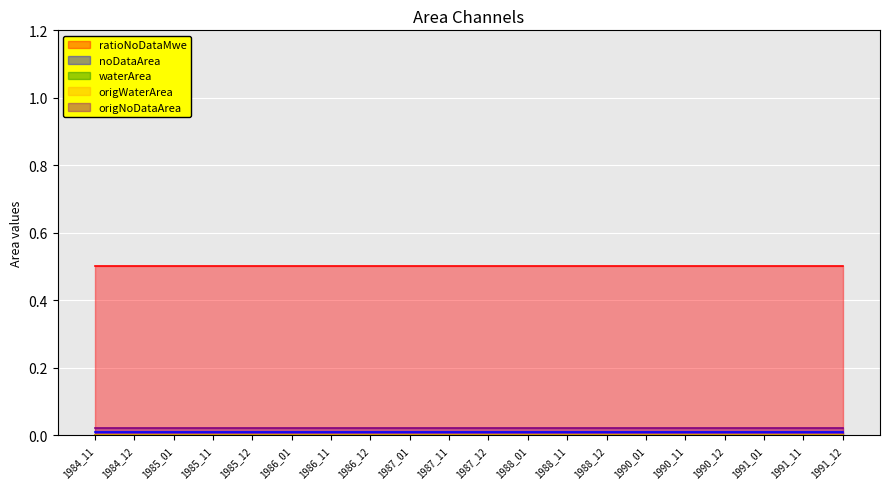

List the labels in order of waterArea value, largest first.

1984_11, 1984_12, 1985_01, 1985_11, 1985_12, 1986_01, 1986_11, 1986_12, 1987_01, 1987_11, 1987_12, 1988_01, 1988_11, 1988_12, 1990_01, 1990_11, 1990_12, 1991_01, 1991_11, 1991_12